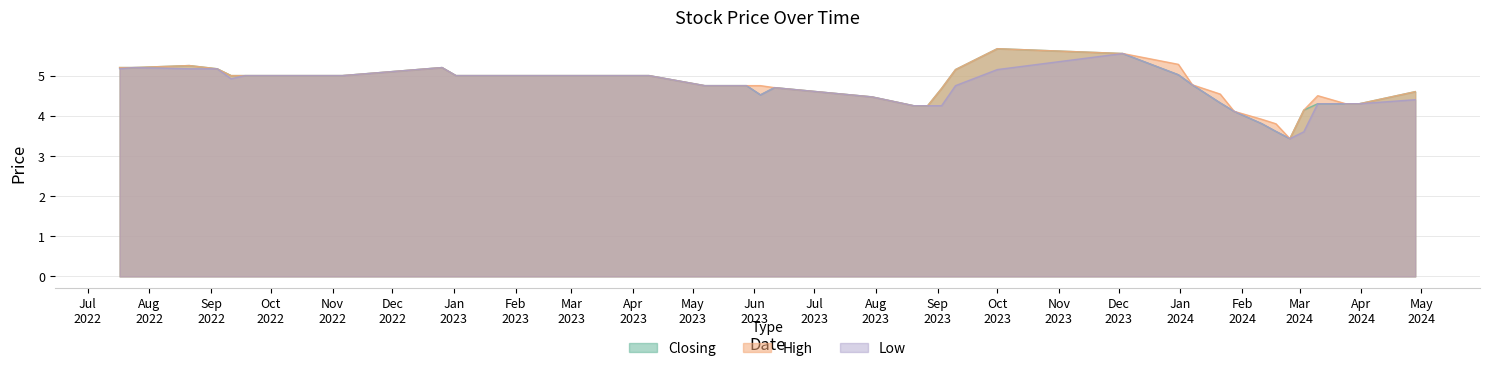

What is the maximum value for Closing?

5.7